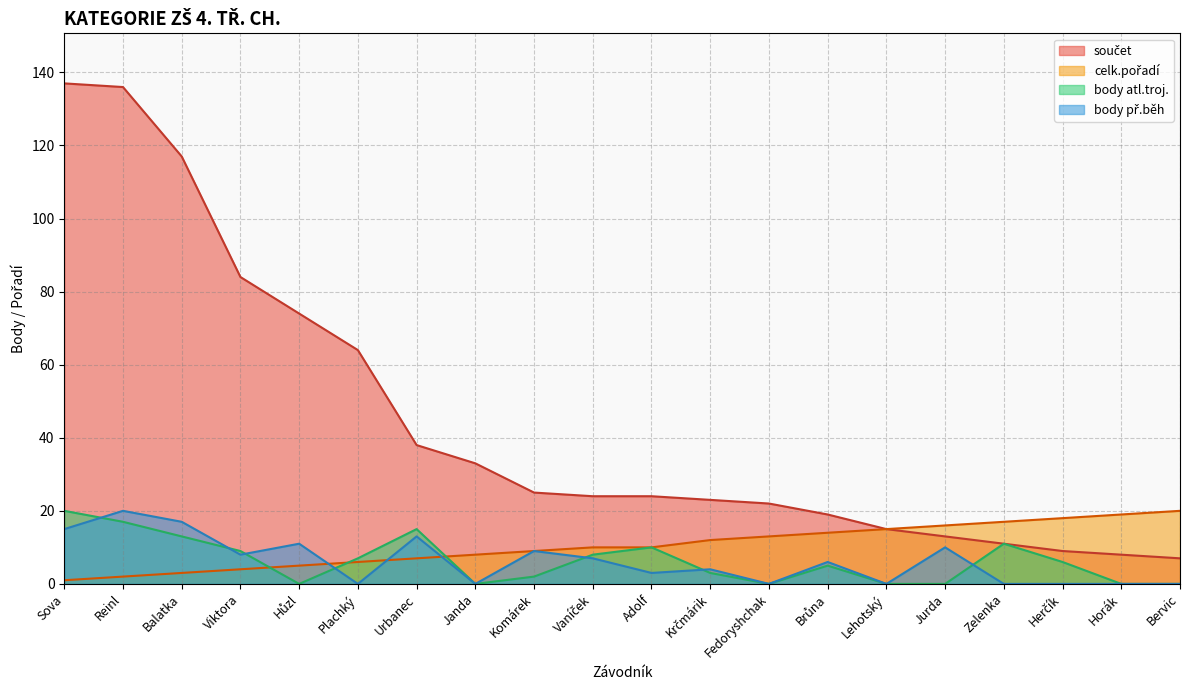

Between Reinl and Lehotský, which series saw the biggest shift?

součet